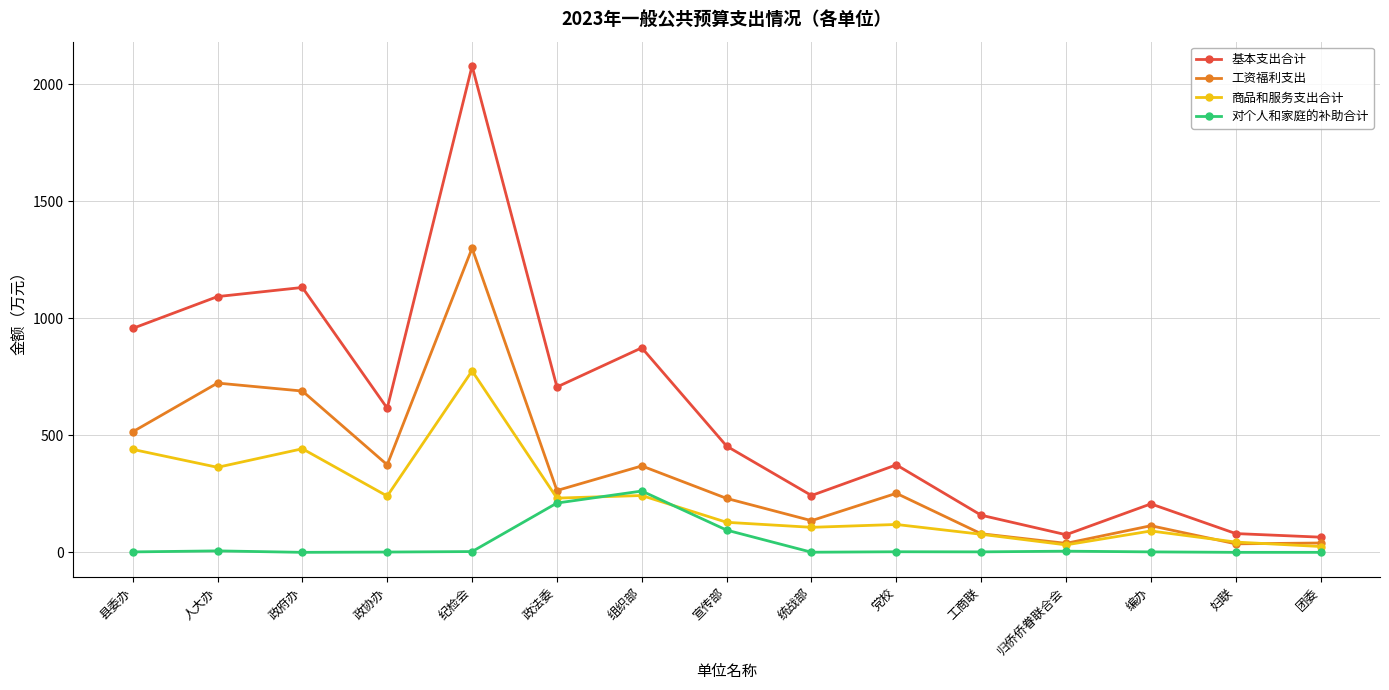

Which category has the highest value in the 基本支出合计 series?

纪检会